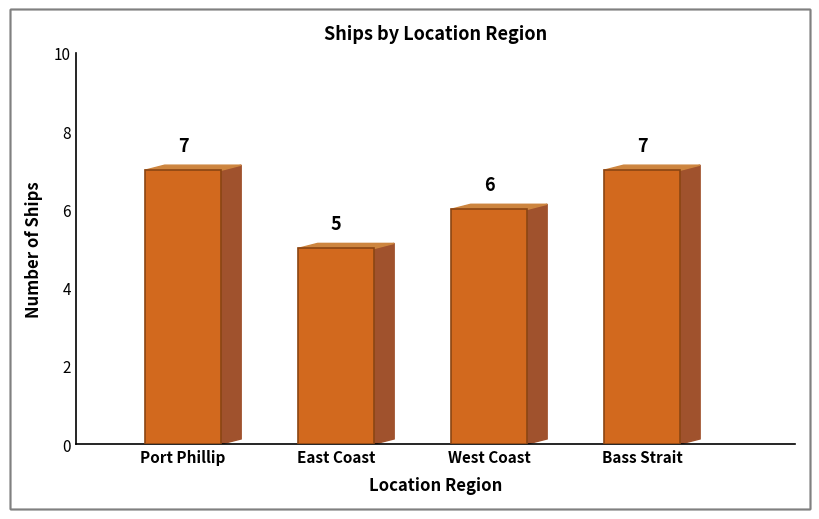

Reading left to right, transcribe all the data shown in this chart.

Port Phillip=7	East Coast=5	West Coast=6	Bass Strait=7